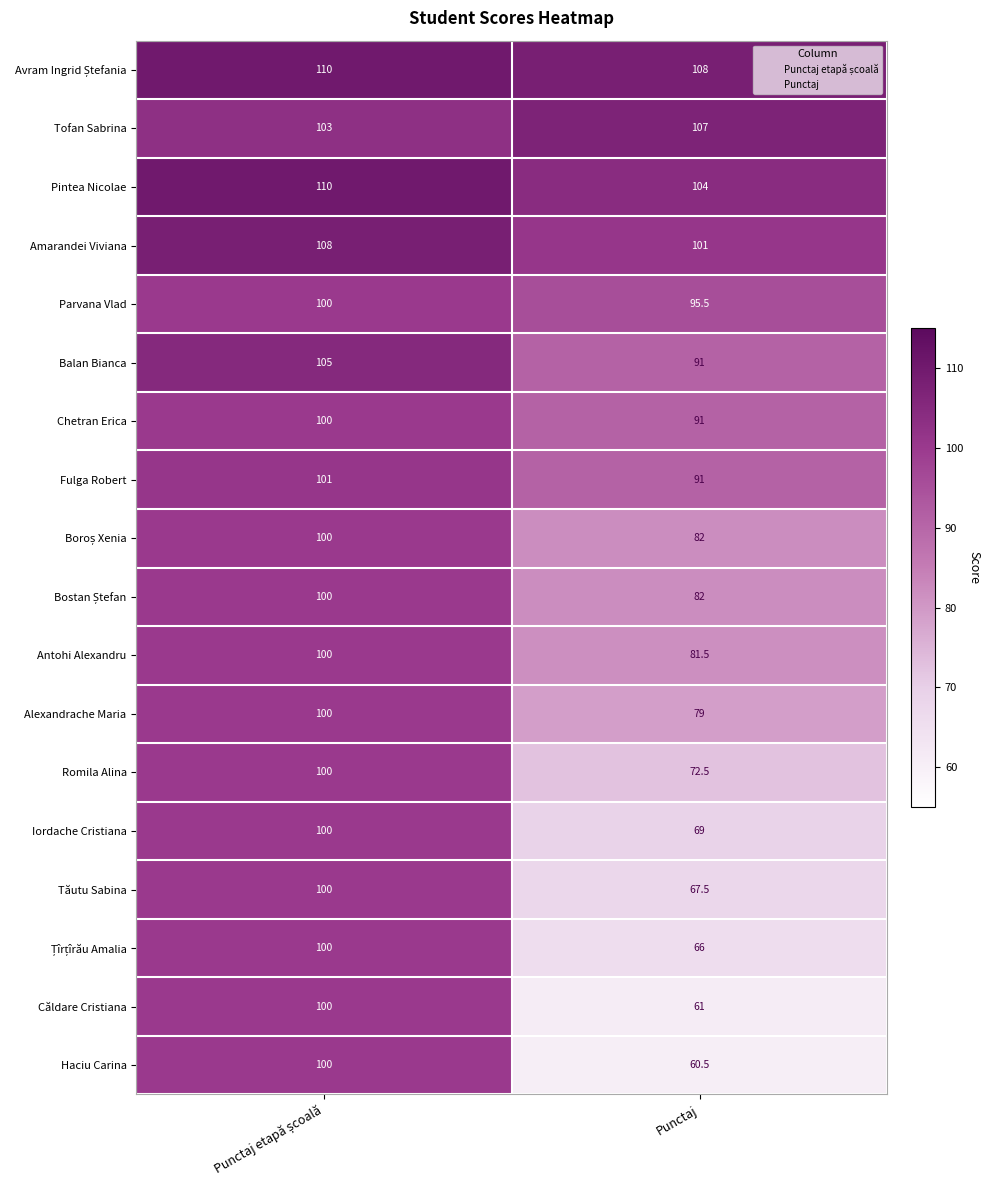

What is the total value across all series at Punctaj?

1509.5